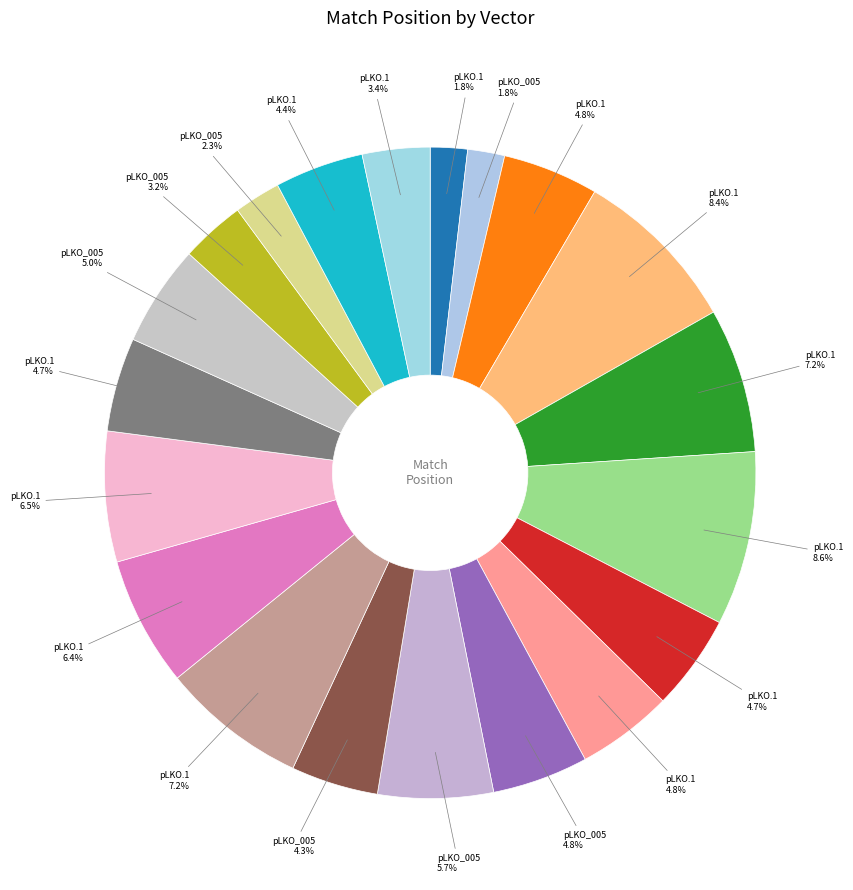

How many segments does this pie chart have?

20